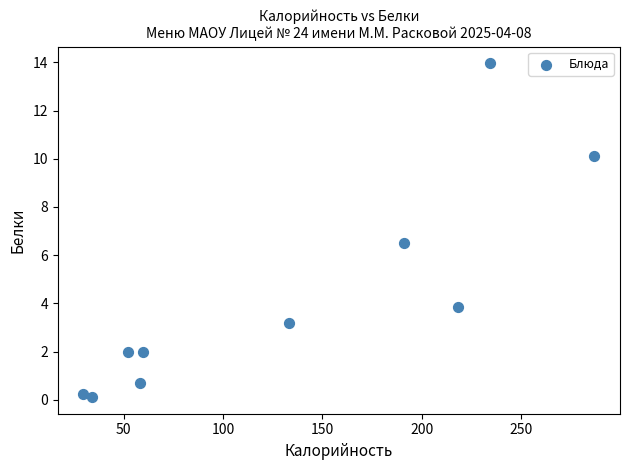

What is the average Y value?

4.3